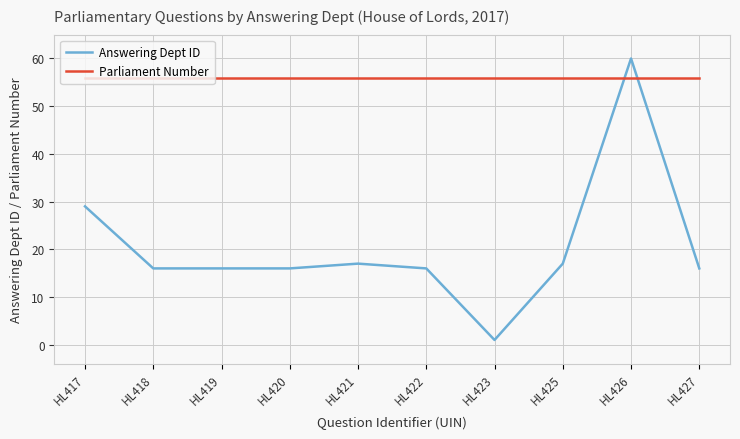

How many intersections are there between Parliament Number and Answering Dept ID?

2